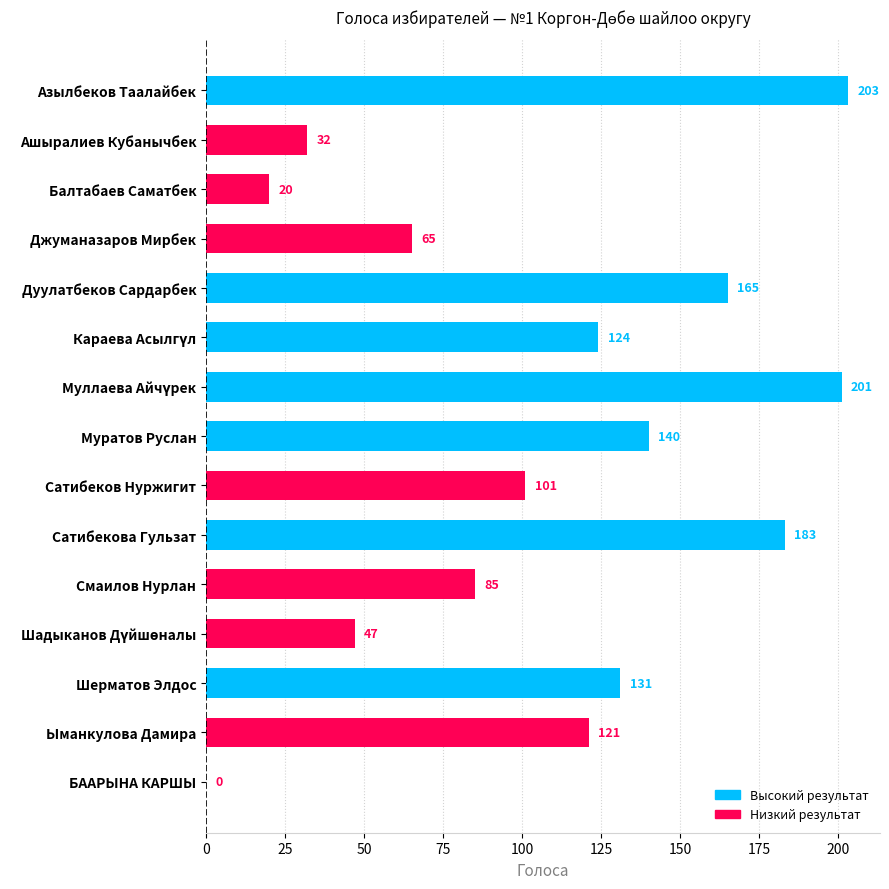

Is it true that the value at Ыманкулова Дамира is 57?

False